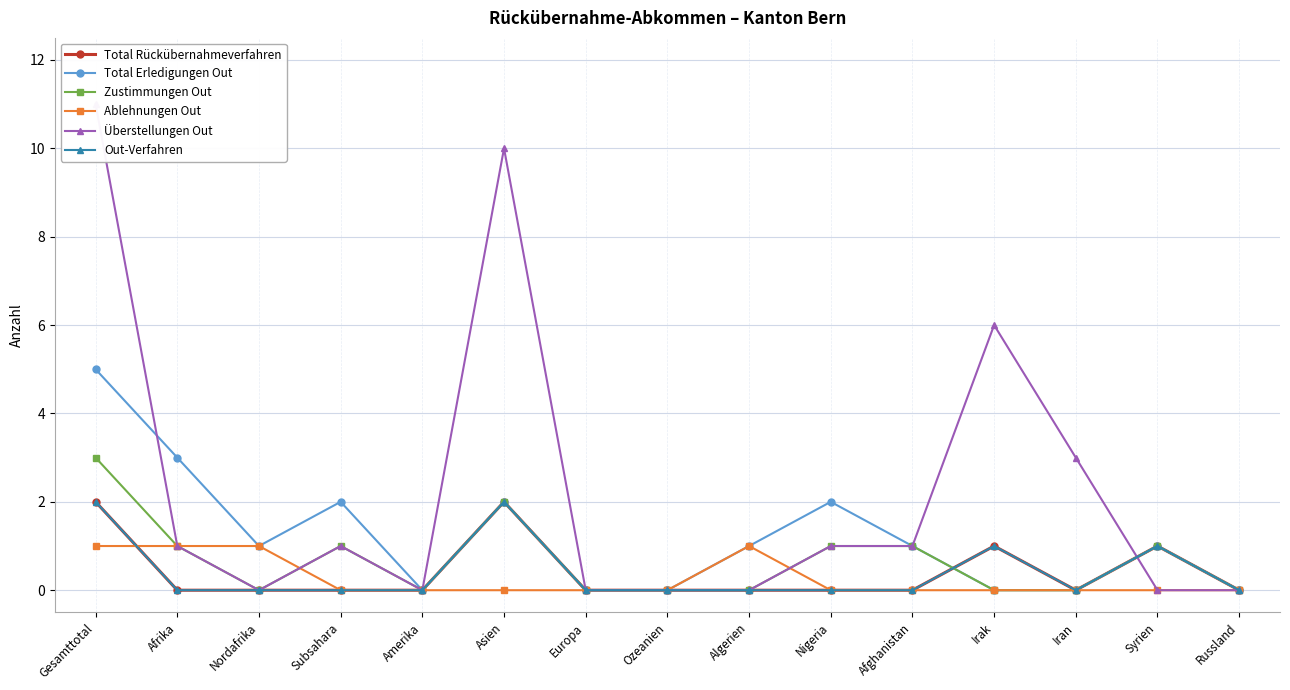

What is the difference between the Total Erledigungen Out values at Ozeanien and Afrika?

3